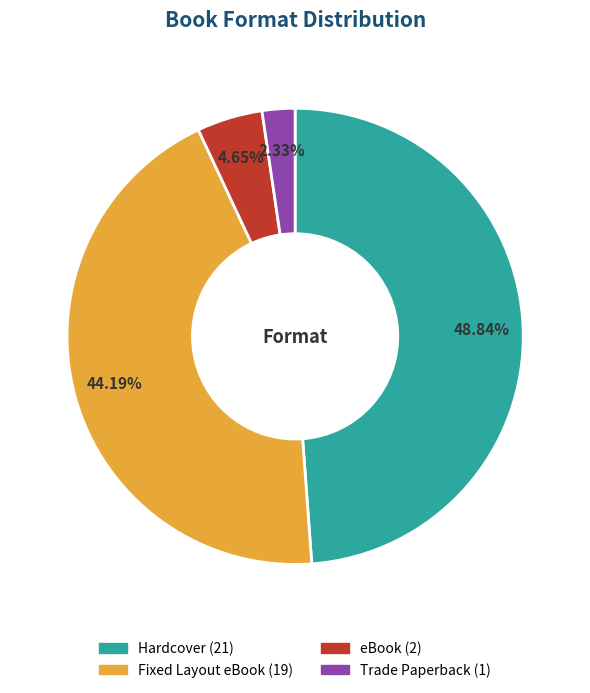

Which category has the biggest portion of the pie?

Hardcover